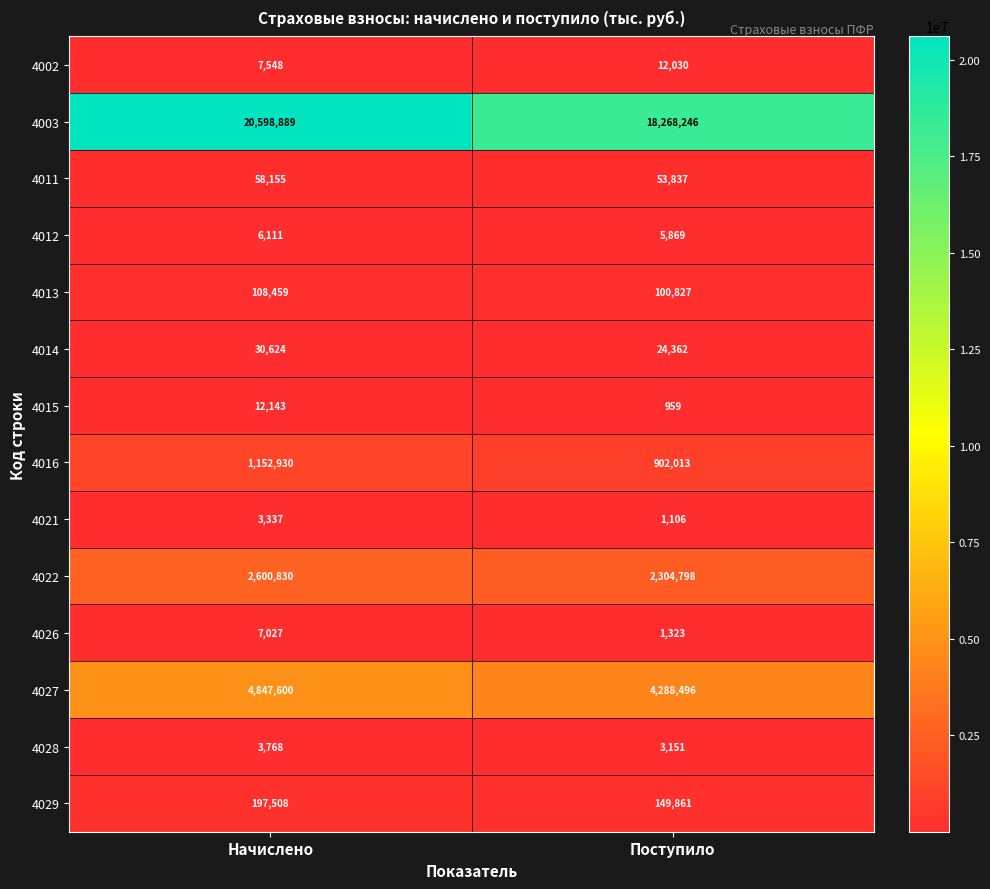

Which label corresponds to the largest value in the chart?

Начислено